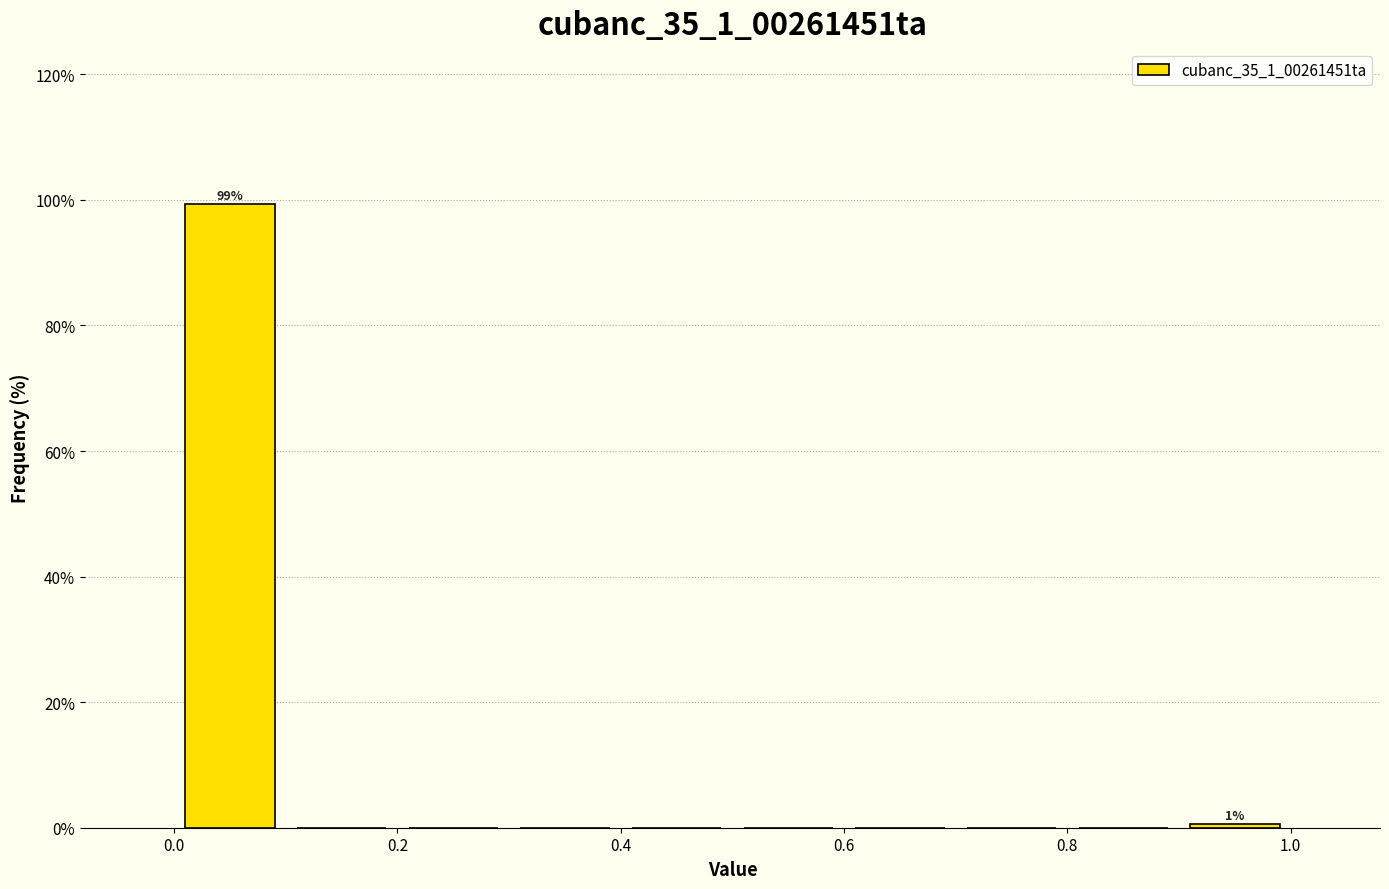

Over which range of the x-axis is the bar tallest?

0.0 to 0.1